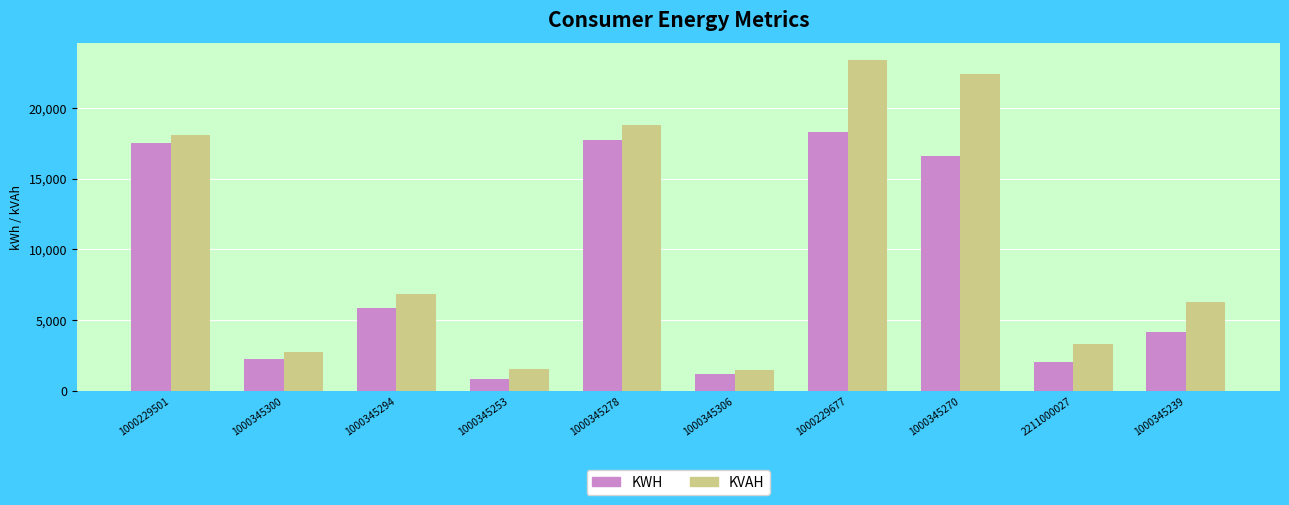

What value does the KWH series have at 1000345294?

5840.0